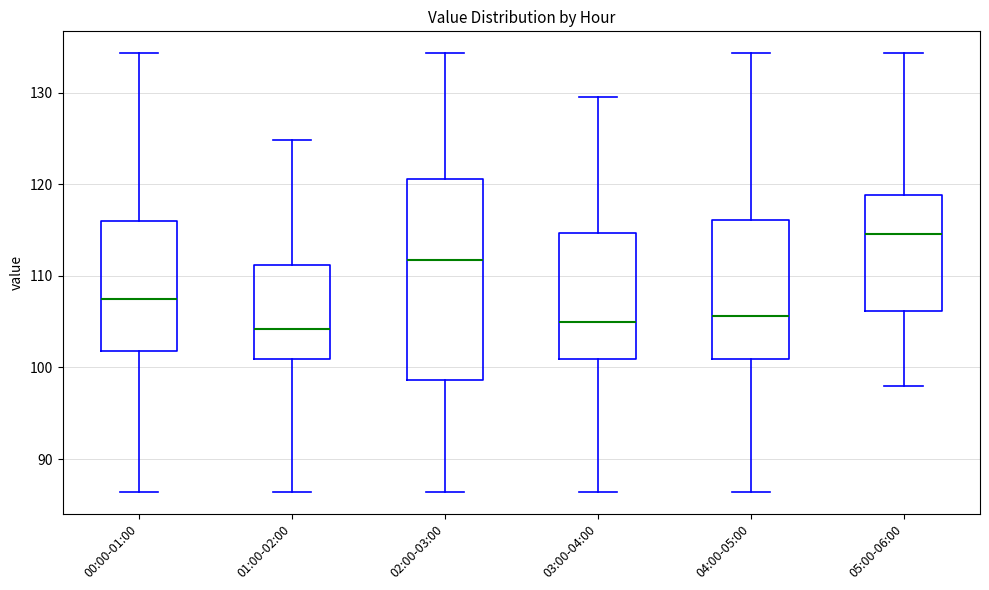

Which box is the tallest, from its lower edge to its upper edge?

02:00-03:00